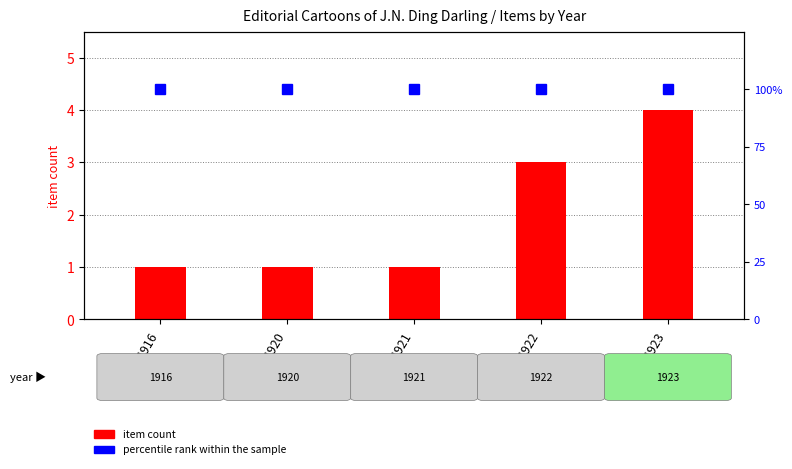

Rank the series by their average value, from lowest to highest.

item count, percentile rank within sample